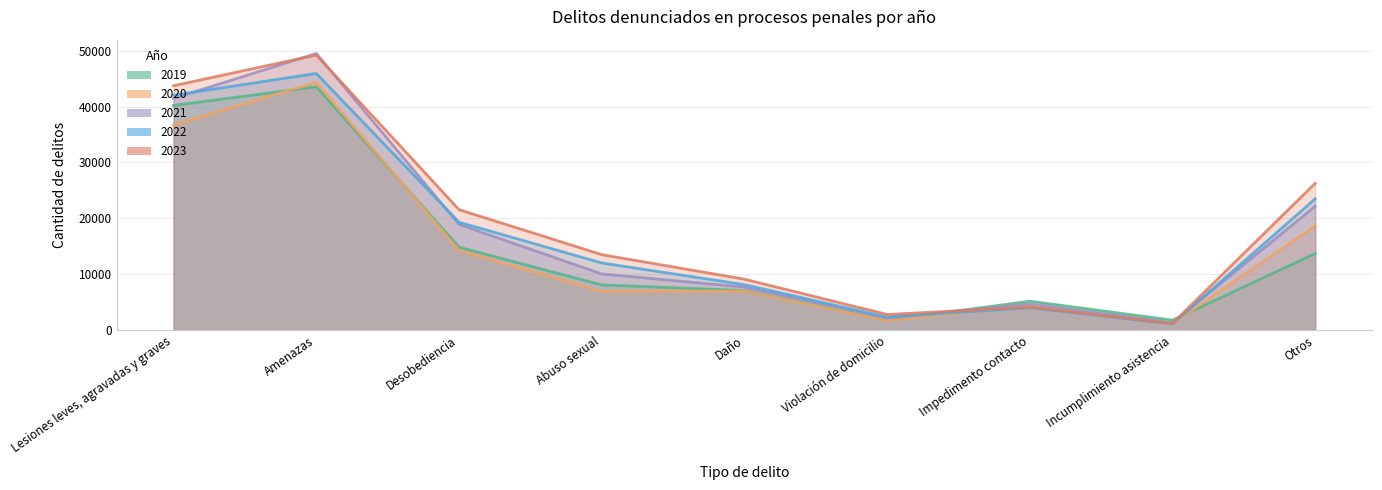

At how many categories does at least one series exceed 11607?

5